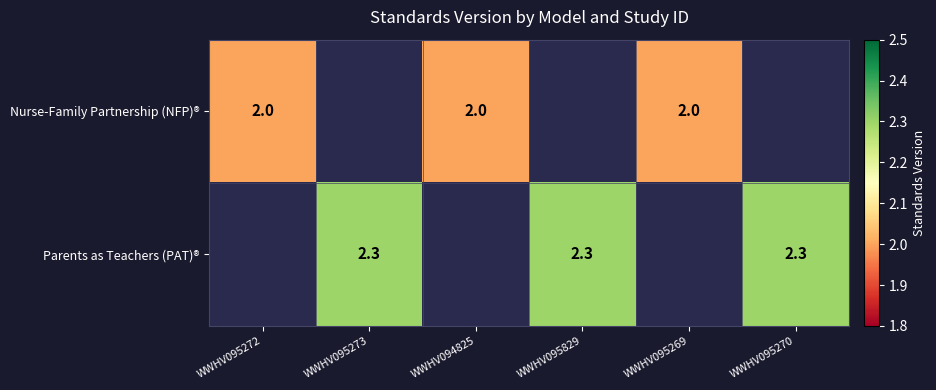

The value of Parents as Teachers (PAT)® at WWHV095829 is 3.7. True or false?

False